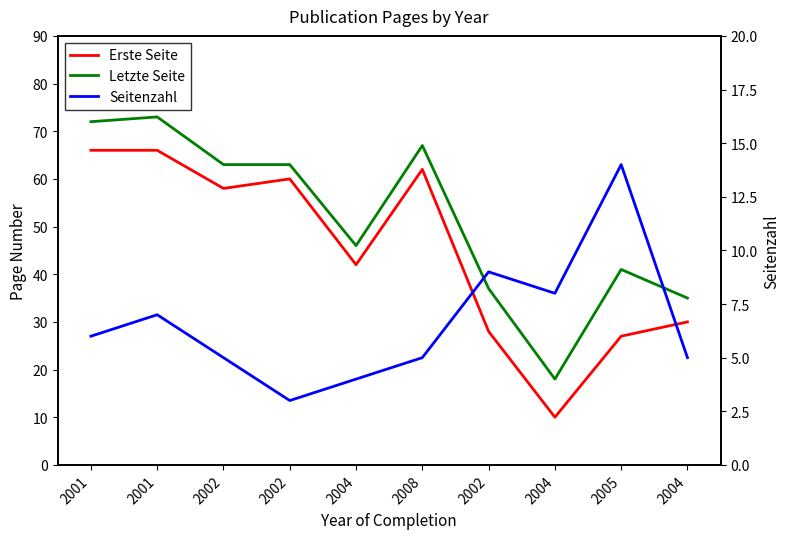

The Erste Seite series shows 27 at 2005. True or false?

True